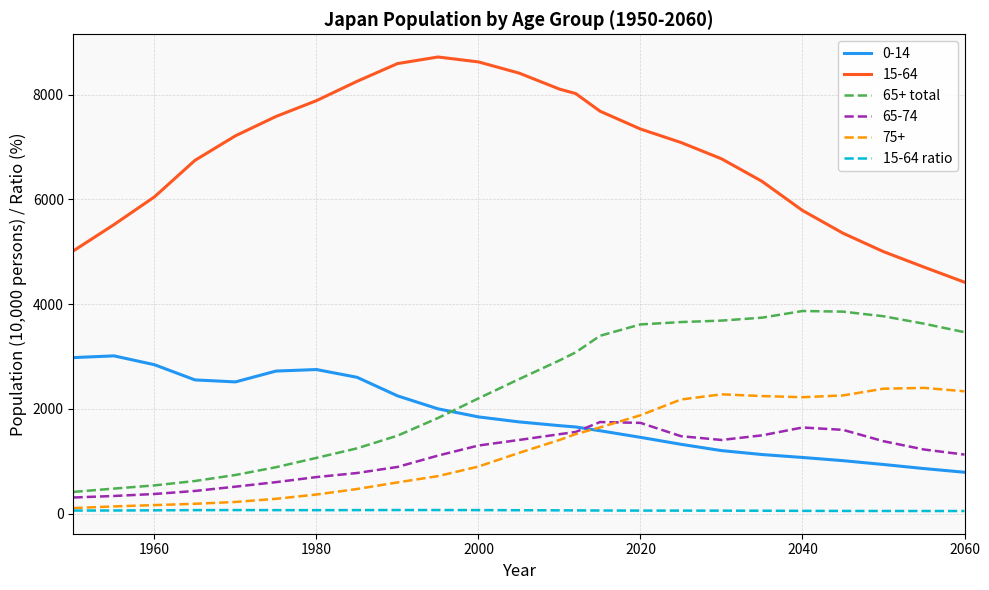

True or false: 65+ total and 15-64 ratio cross at least once.

False